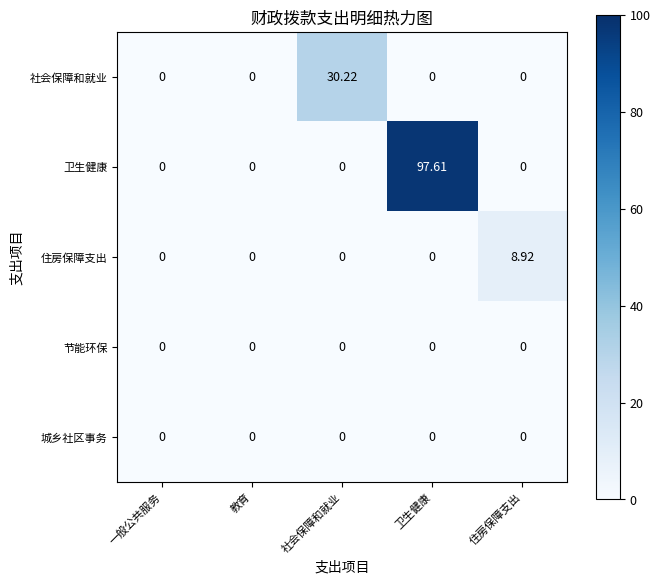

Which series has the largest total across all categories?

卫生健康